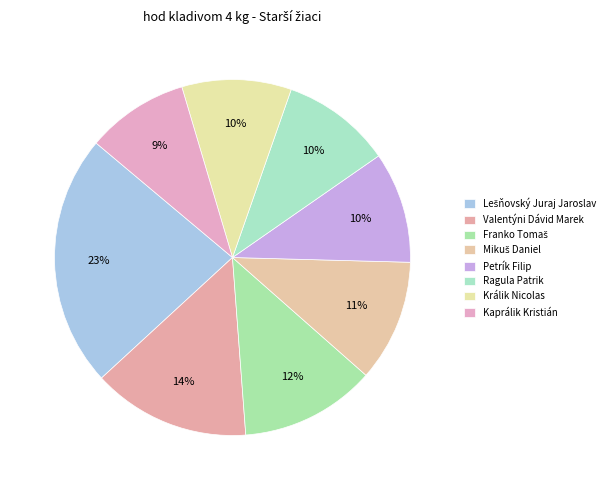

Does Kaprálik Kristián account for over 50% of the chart?

No